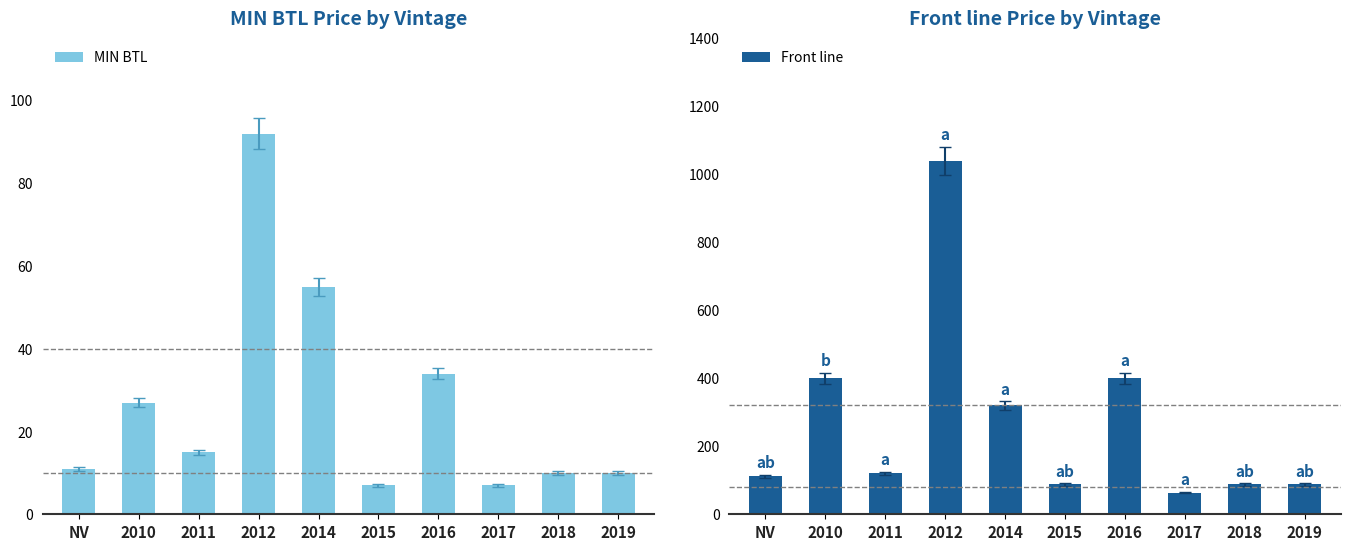

Is it true that Front line equals 64.0 at 2017?

True